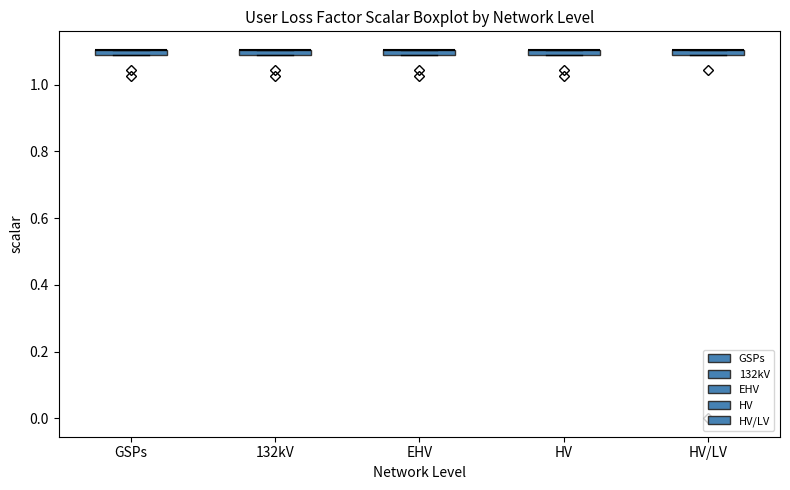

Where is the upper edge of the box for HV/LV on the y-axis? The values are not printed on the chart, so give them approximately, as read against the axis.

1.10